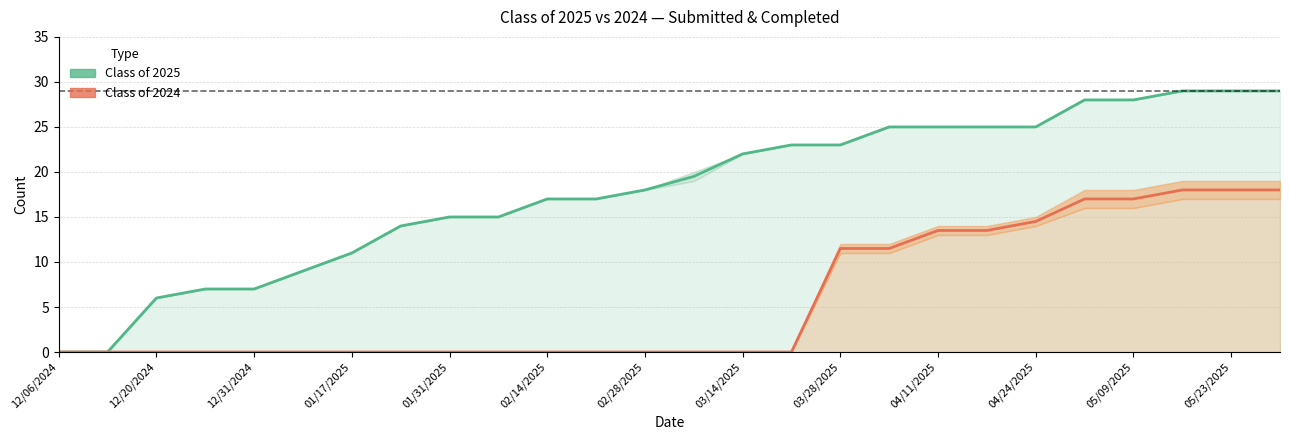

List the series in order of their peak value, highest first.

Class of 2025 Submitted / Completed, Class of 2024 Submitted / Completed